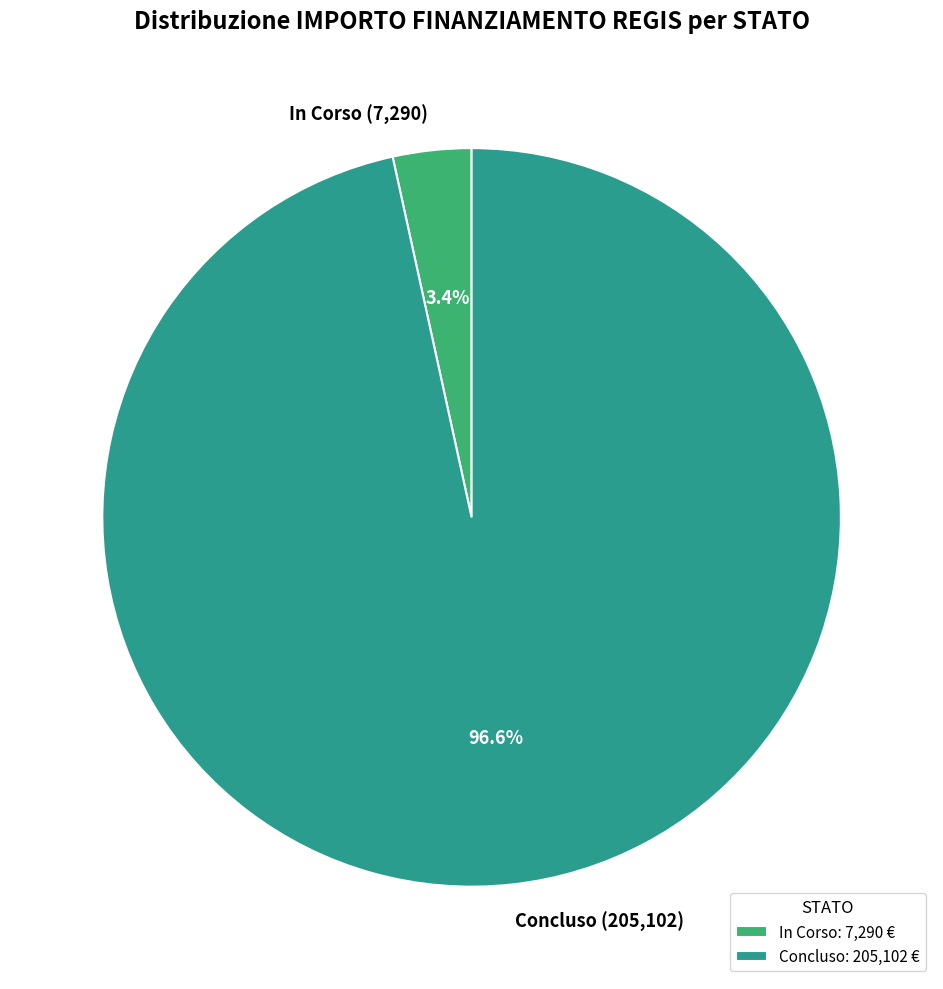

What is the ratio of the value at In Corso to the value at Concluso?

0.0